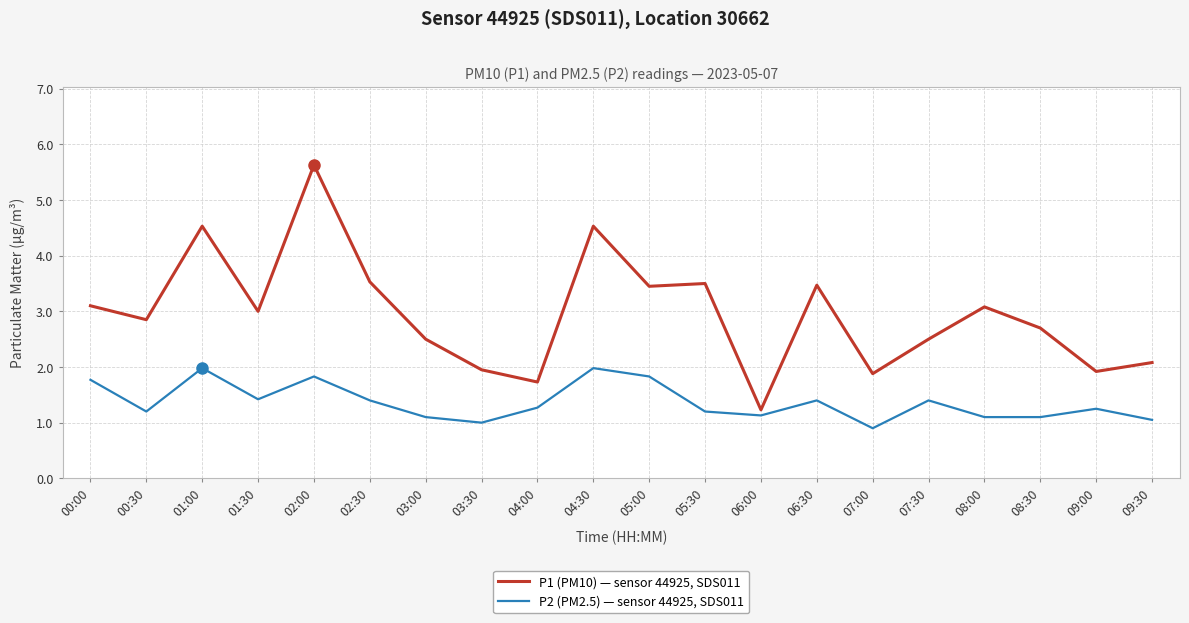

What is the difference between the highest and lowest values at 02:30?

2.1